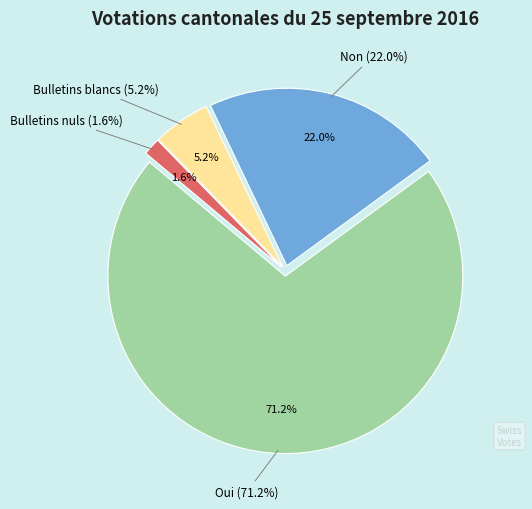

How many segments does this pie chart have?

4